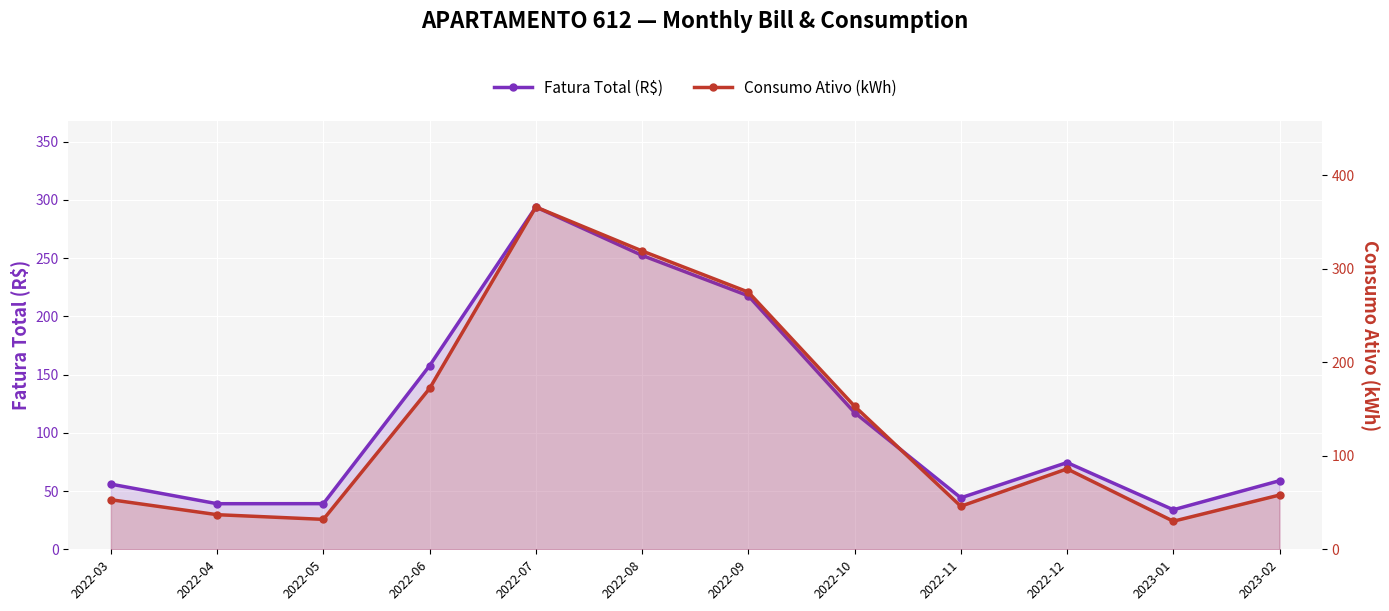

What is the sum of the Consumo Ativo (kWh) values at 2022-11 and 2023-01?

76.0